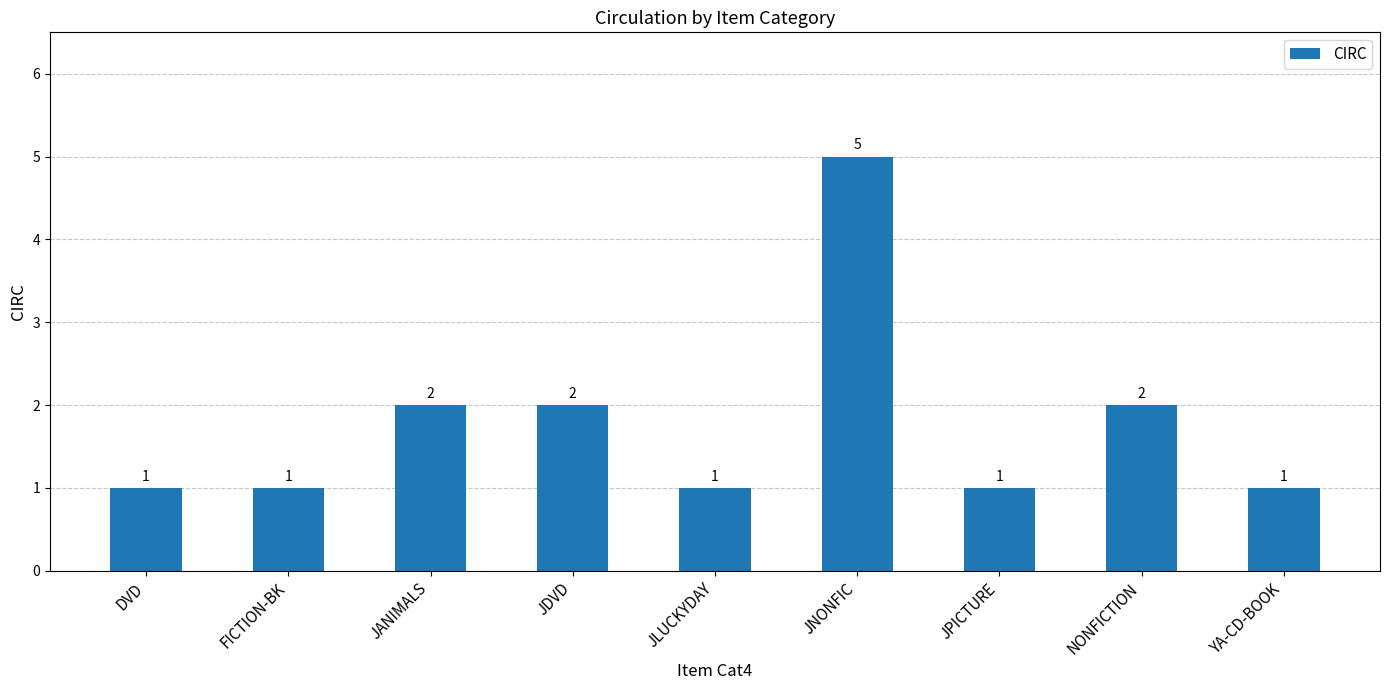

Reading right to left, what are all the values shown in this chart?

1	2	1	5	1	2	2	1	1